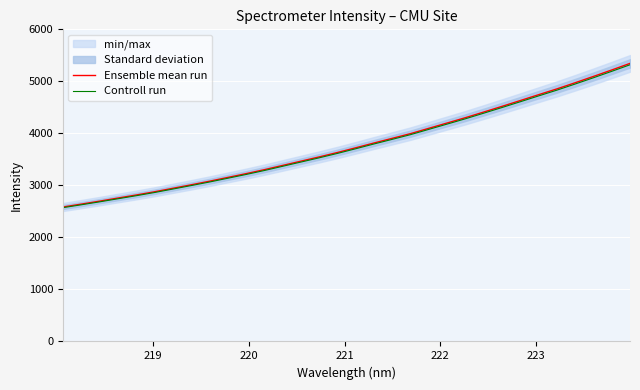

True or false: Controll run and Ensemble mean run intersect in this chart.

False